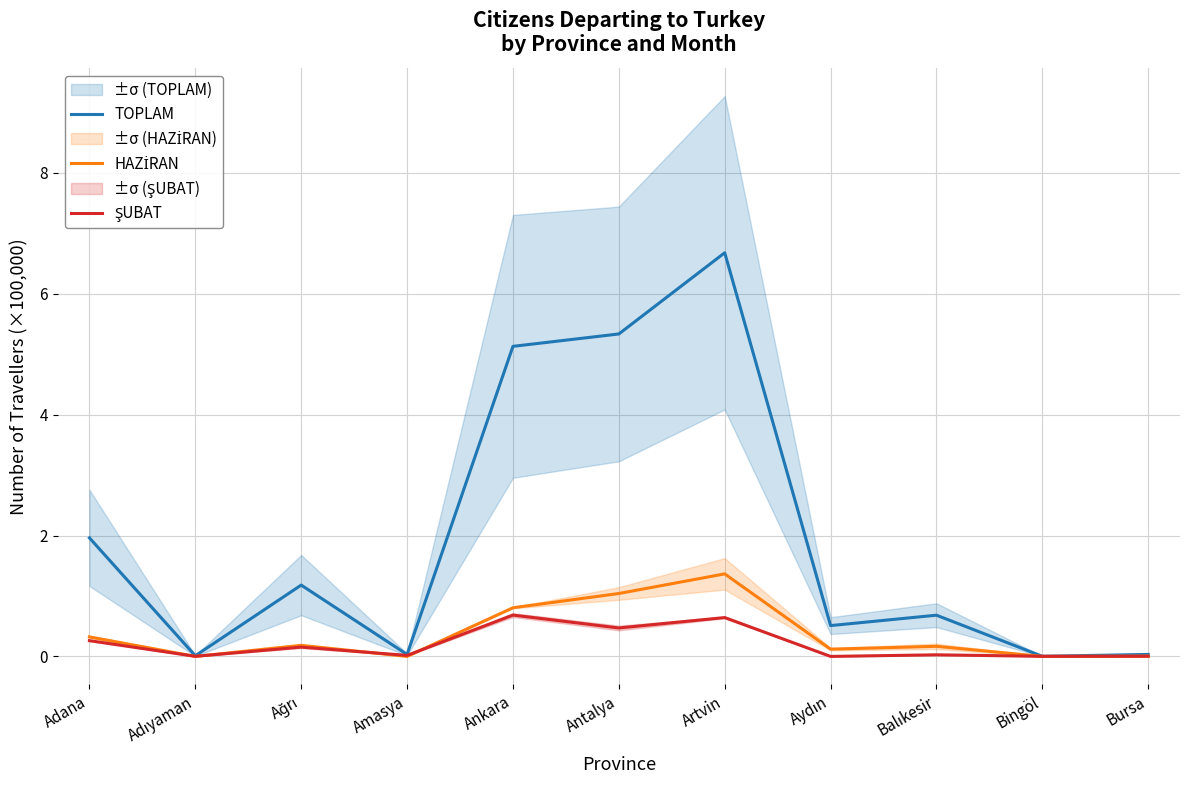

The value of ŞUBAT at Antalya is 0.5. True or false?

True